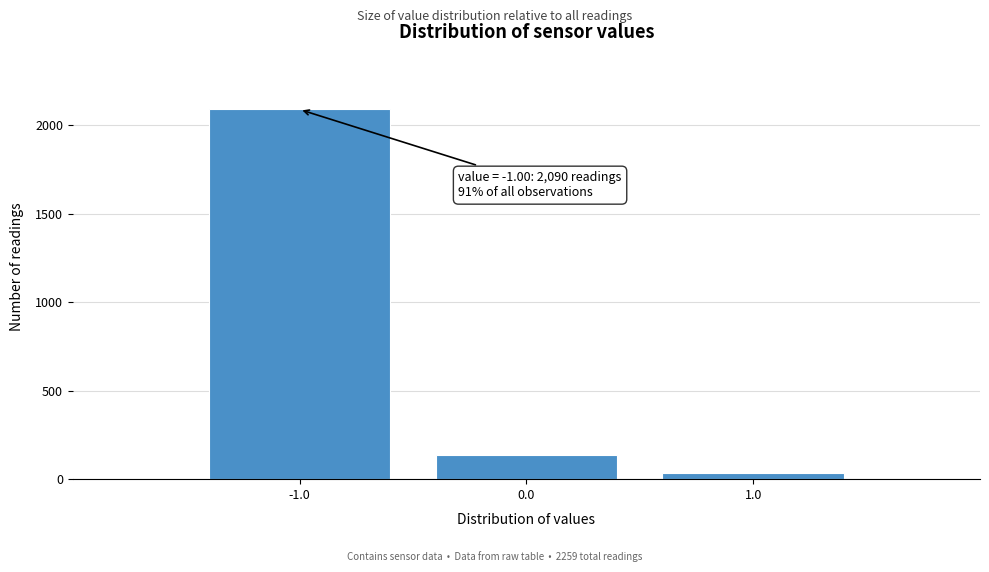

Over which range of the x-axis is the bar tallest?

-1.5 to -0.5